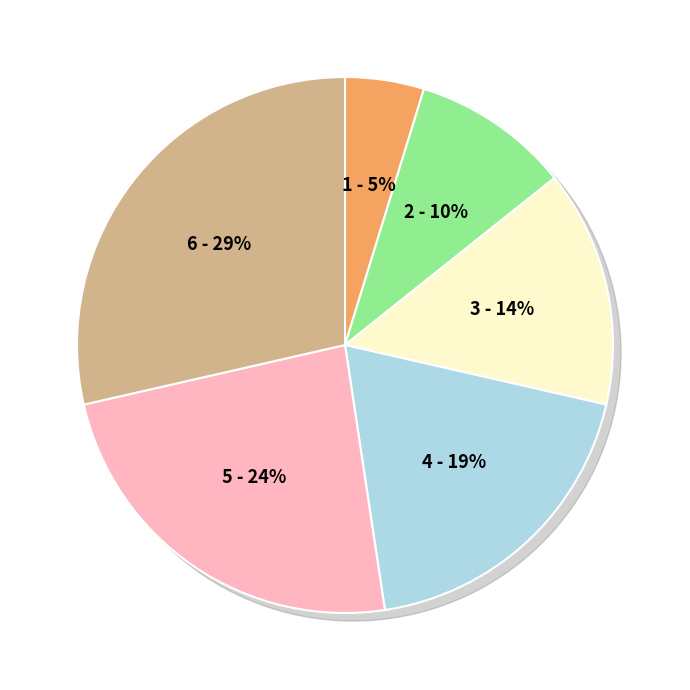

Does any single category account for the majority?

No